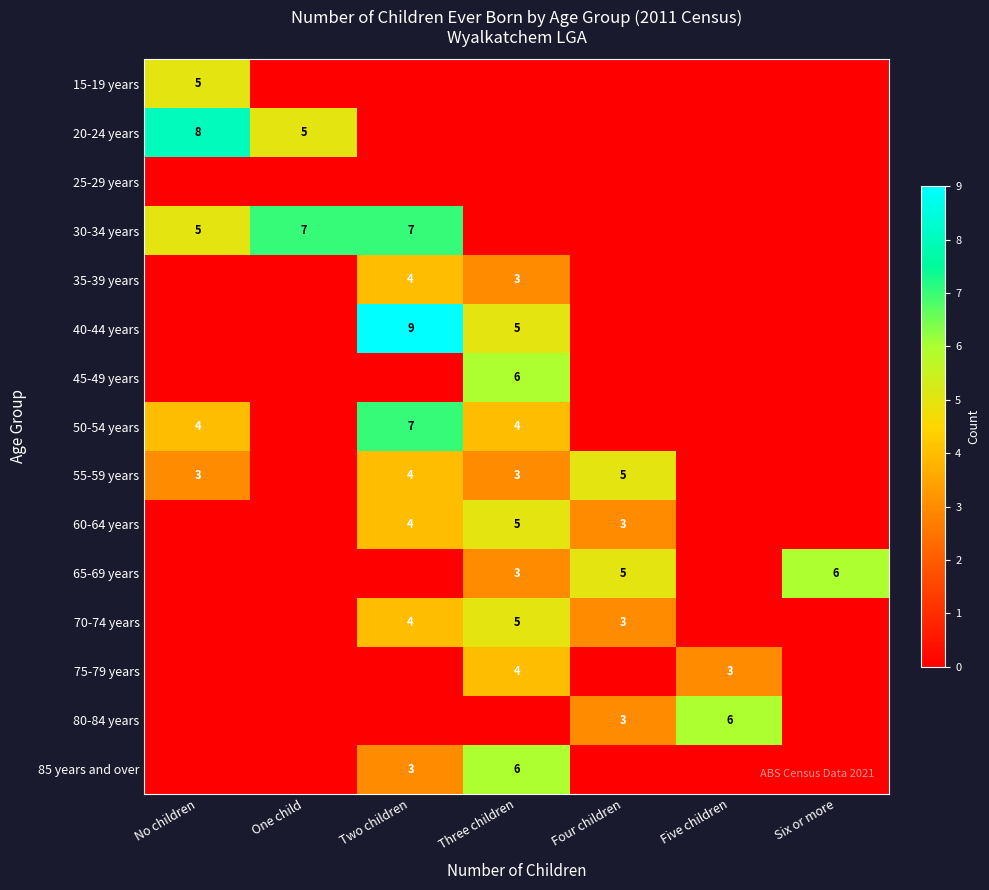

The 20-24 years series shows 7 at One child. True or false?

False